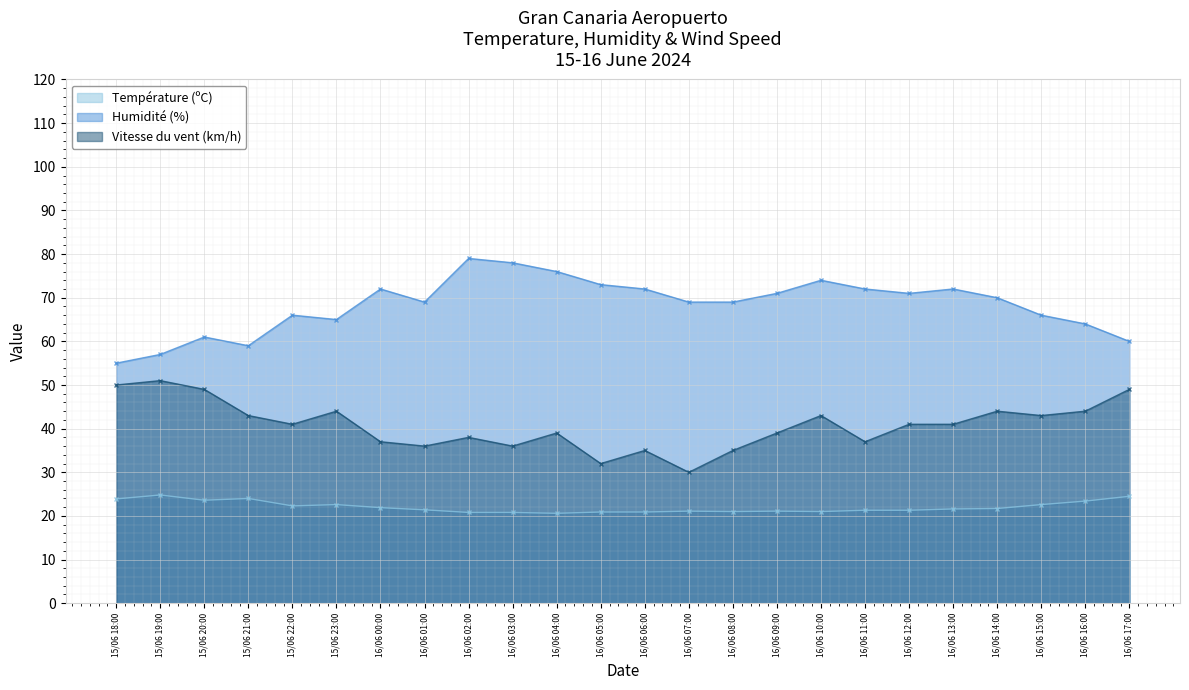

What is the difference between the highest and lowest values at 15/06 23:00?

42.4